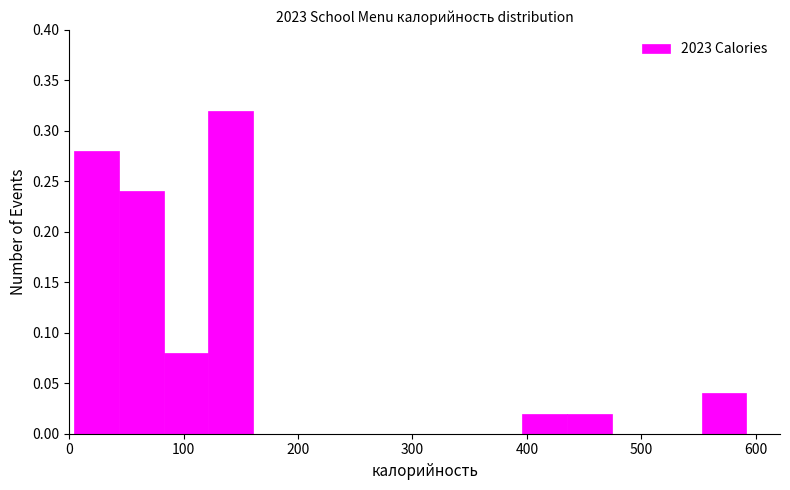

Around what value on the x-axis is the tallest bar? Give the approximate position of its centre, as read against the axis.

140